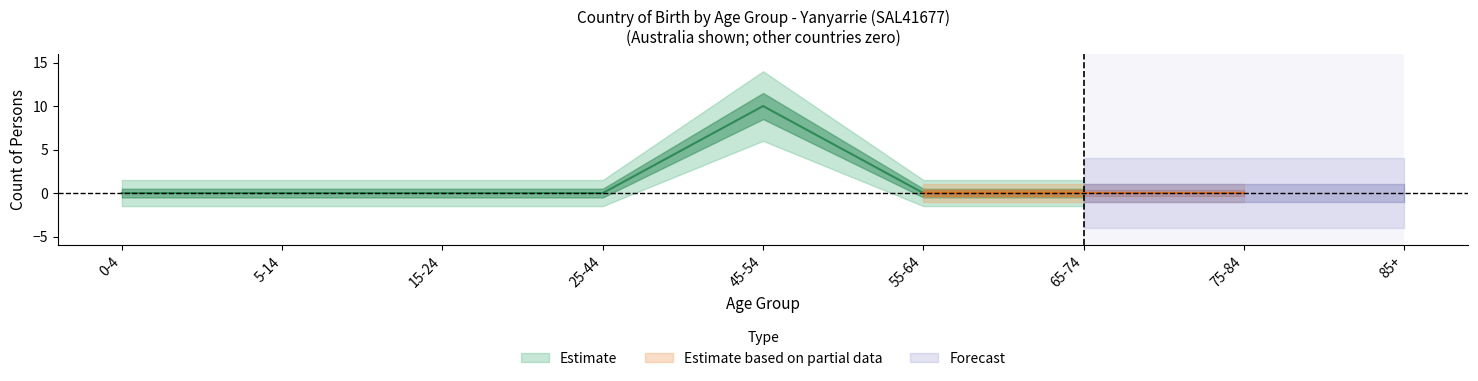

True or false: 15-24 years and 0-4 years intersect in this chart.

False